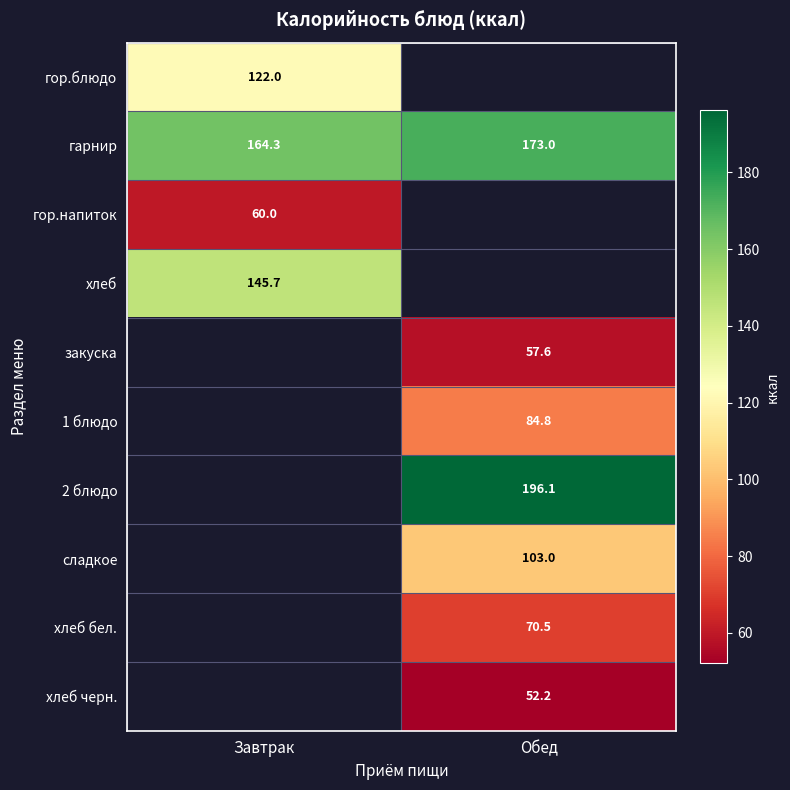

List the labels in order of гарнир value, largest first.

Обед, Завтрак